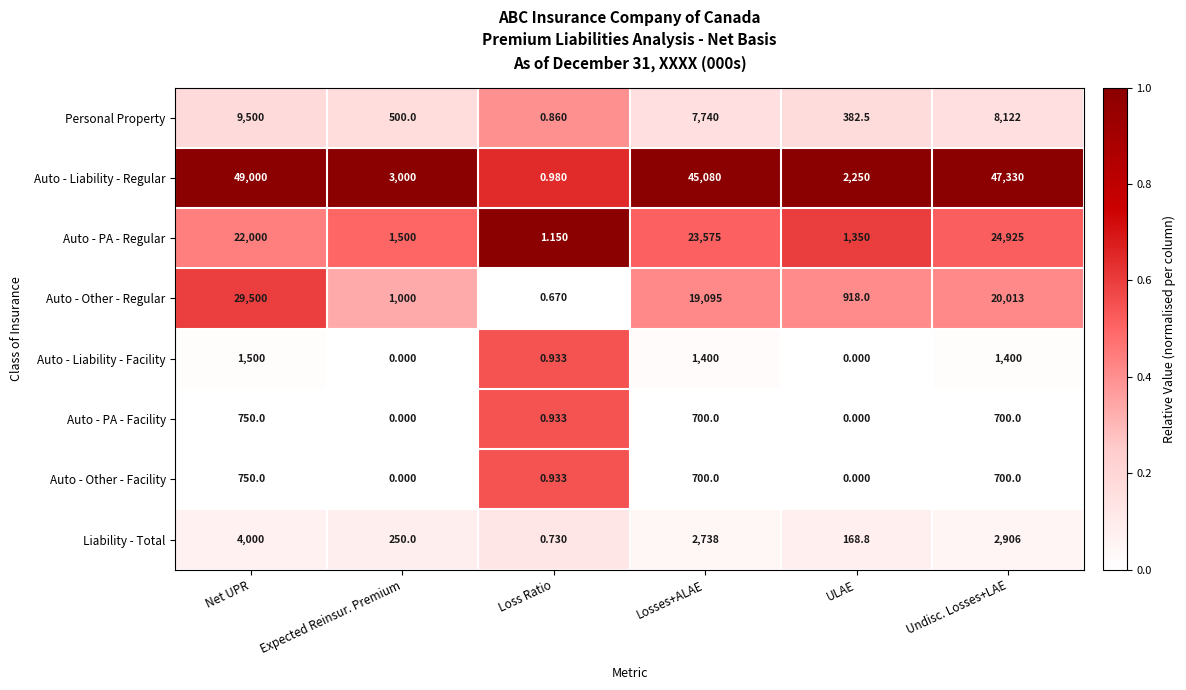

At which label is Auto - Liability - Regular closest to 24500?

Losses+ALAE